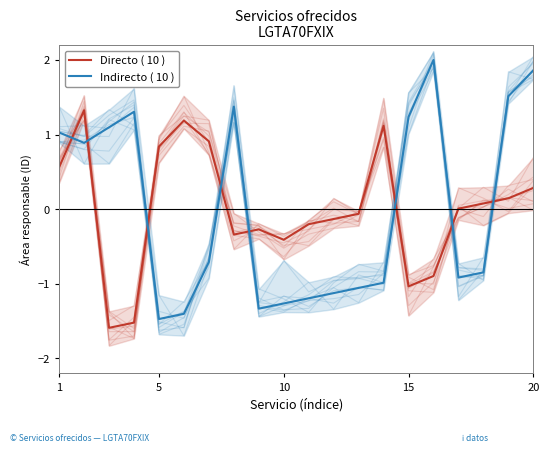

How many values in Indirecto ( 10 ) are above zero?

9